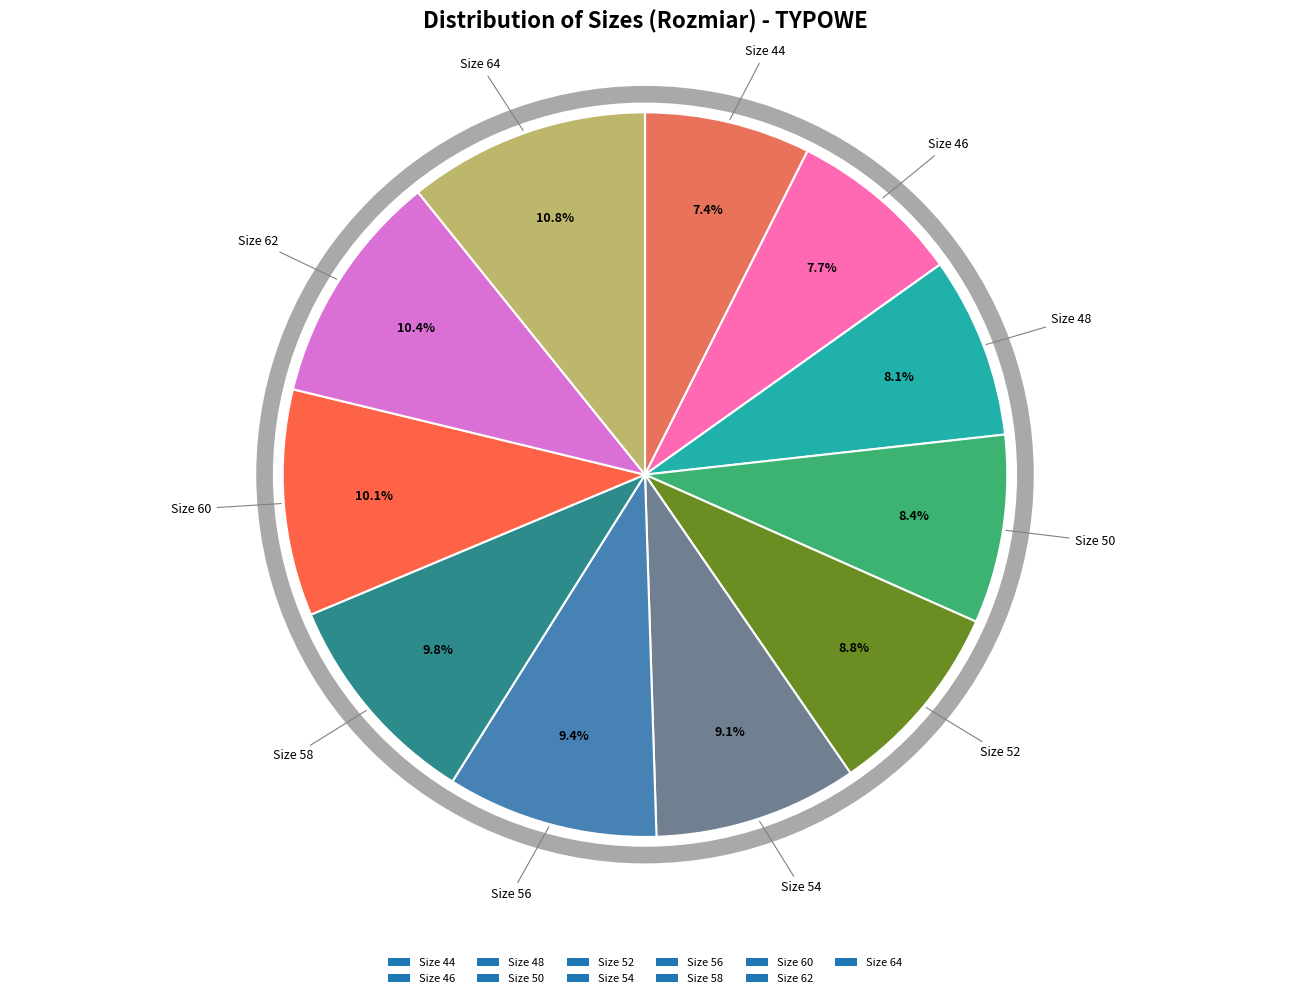

Between Size 48 and Size 64, which is larger?

Size 64